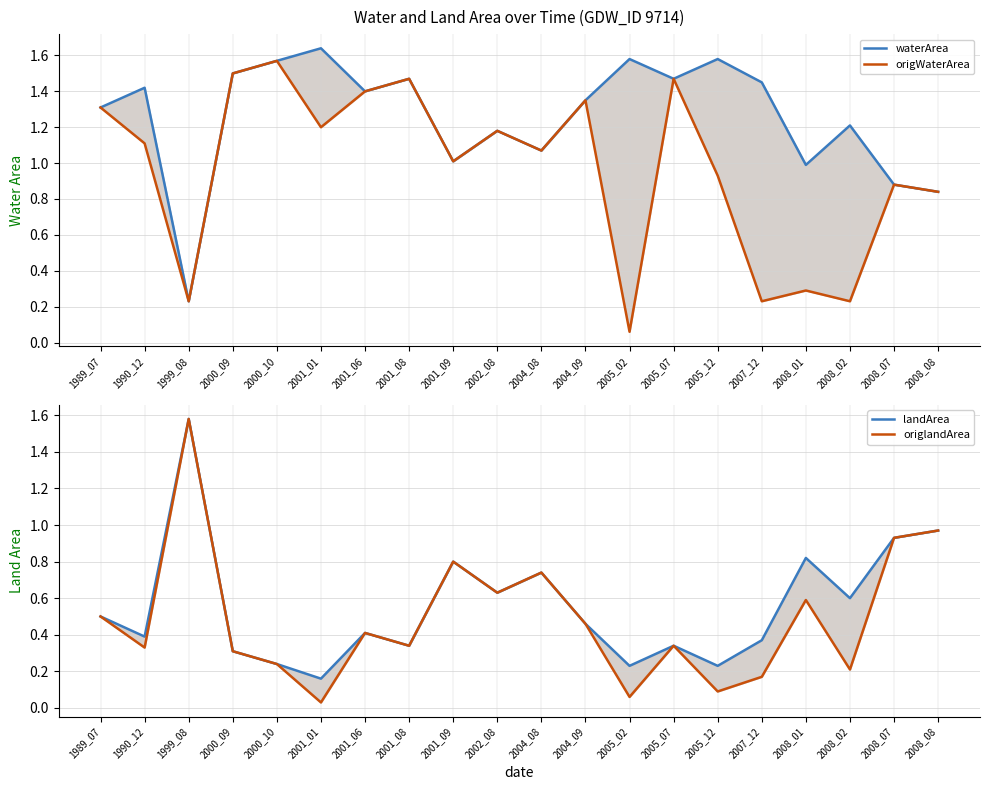

Is the value of waterArea at 2000_10 greater than the value of landArea at 1999_08?

No